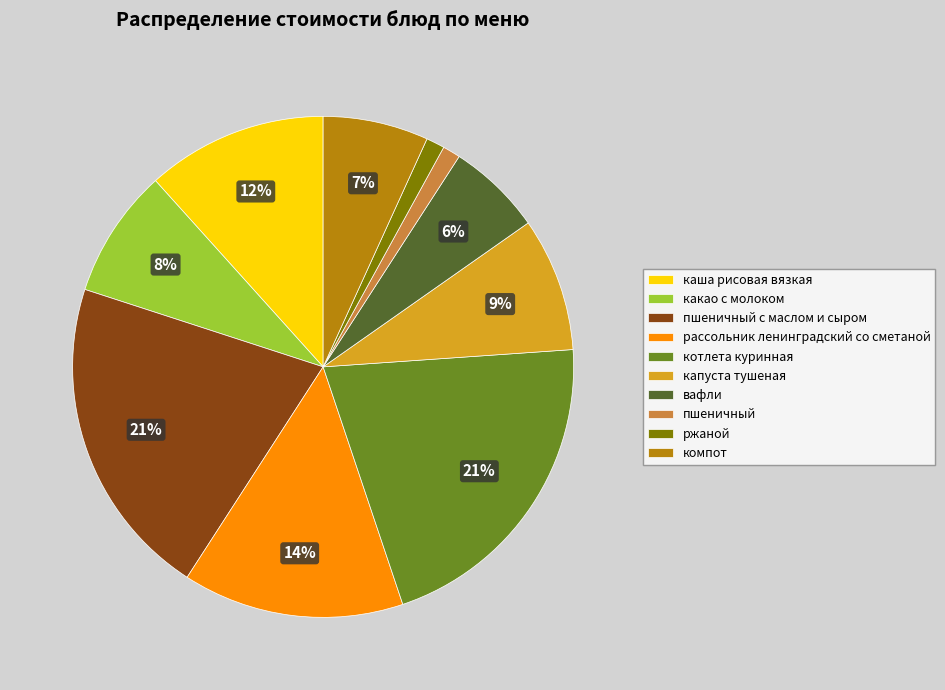

To the nearest percent, what percentage of the pie is пшеничный?

1%